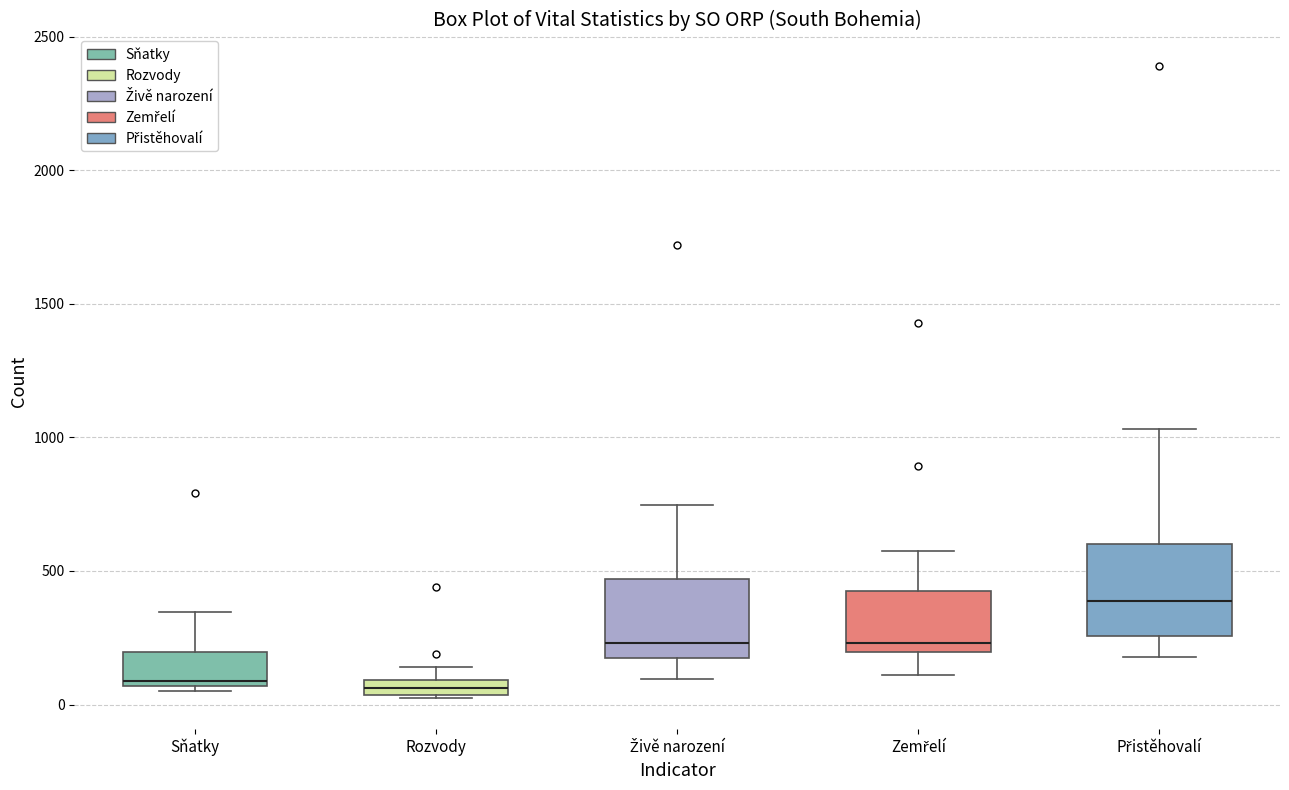

Where does the median line of the box for Zemřelí sit on the y-axis? The values are not printed on the chart, so give them approximately, as read against the axis.

250